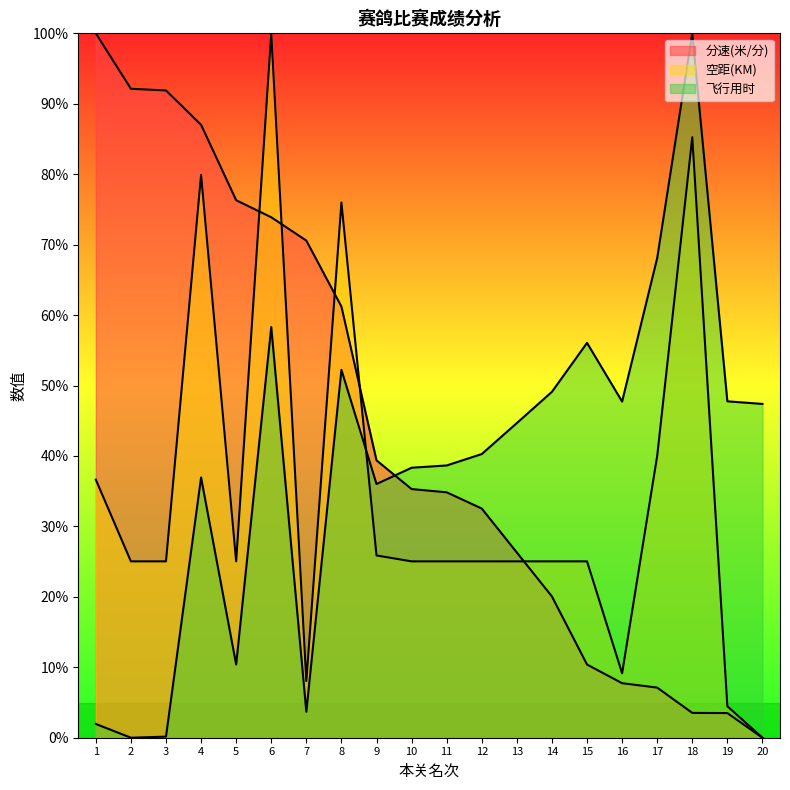

What is the value of the 飞行用时 point at the 18th from the left?

100.0